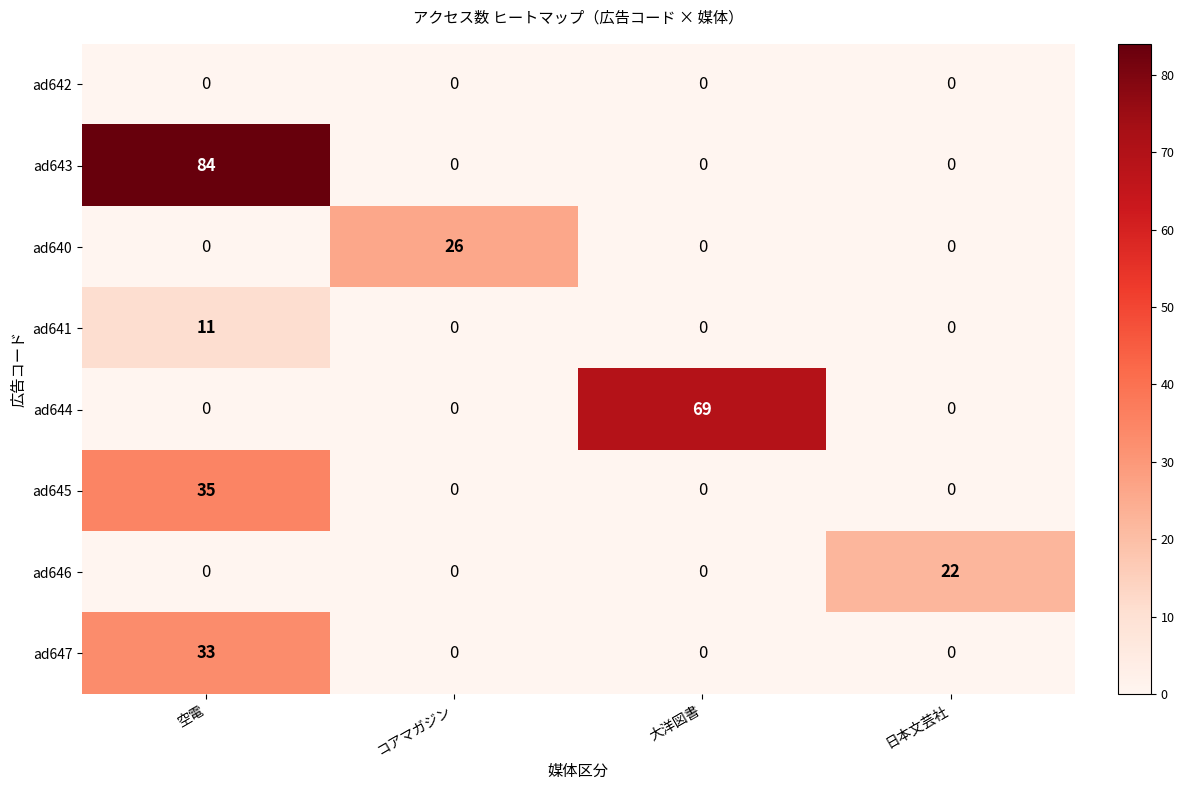

How many ad647 values are between 0 and 33?

4